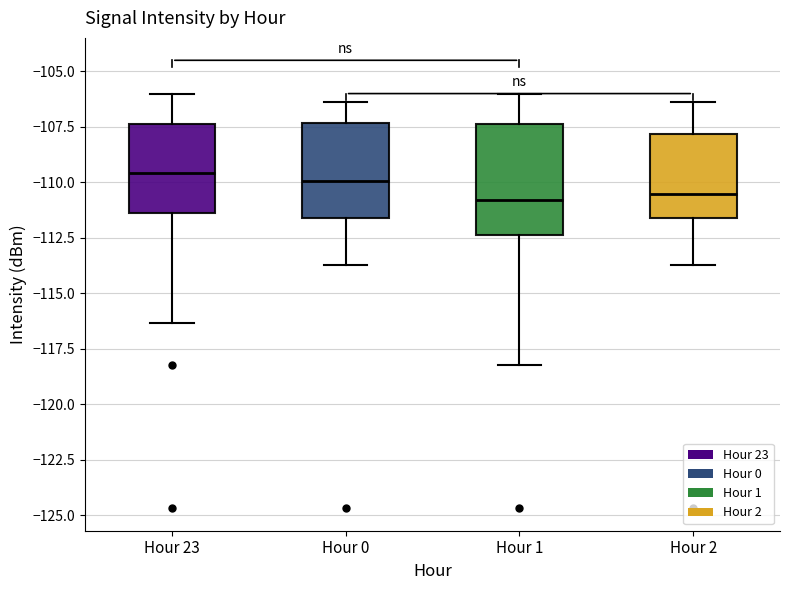

Reading left to right, read every box against the y-axis: the position of its median line, the range the box covers, and the ends of its whiskers. The values are not printed on the chart, so give them approximately, as read against the axis.

Hour 23: median -109.5, box -111.5 to -107.5, whiskers -116.5 to -106.0
Hour 0: median -110.0, box -111.5 to -107.5, whiskers -113.5 to -106.5
Hour 1: median -111.0, box -112.5 to -107.5, whiskers -118.0 to -106.0
Hour 2: median -110.5, box -111.5 to -108.0, whiskers -113.5 to -106.5